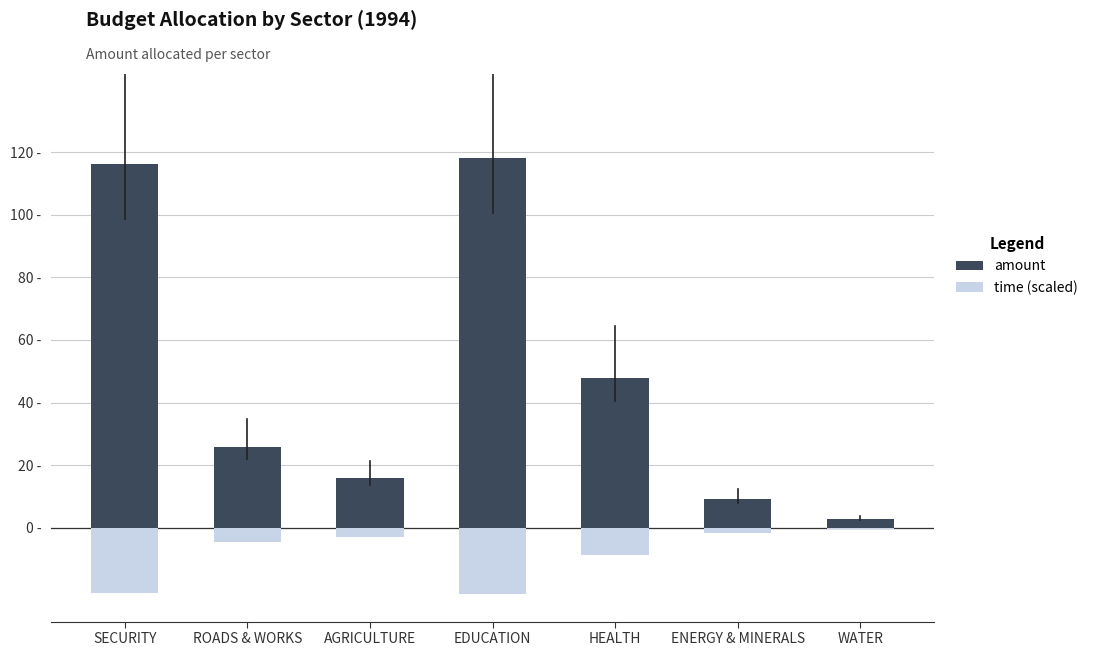

Reading left to right, transcribe all the data shown in this chart.

amount: 116.2	25.8	15.9	118.3	47.8	9.1	2.9
time (scaled): -20.9	-4.6	-2.9	-21.3	-8.6	-1.6	-0.5